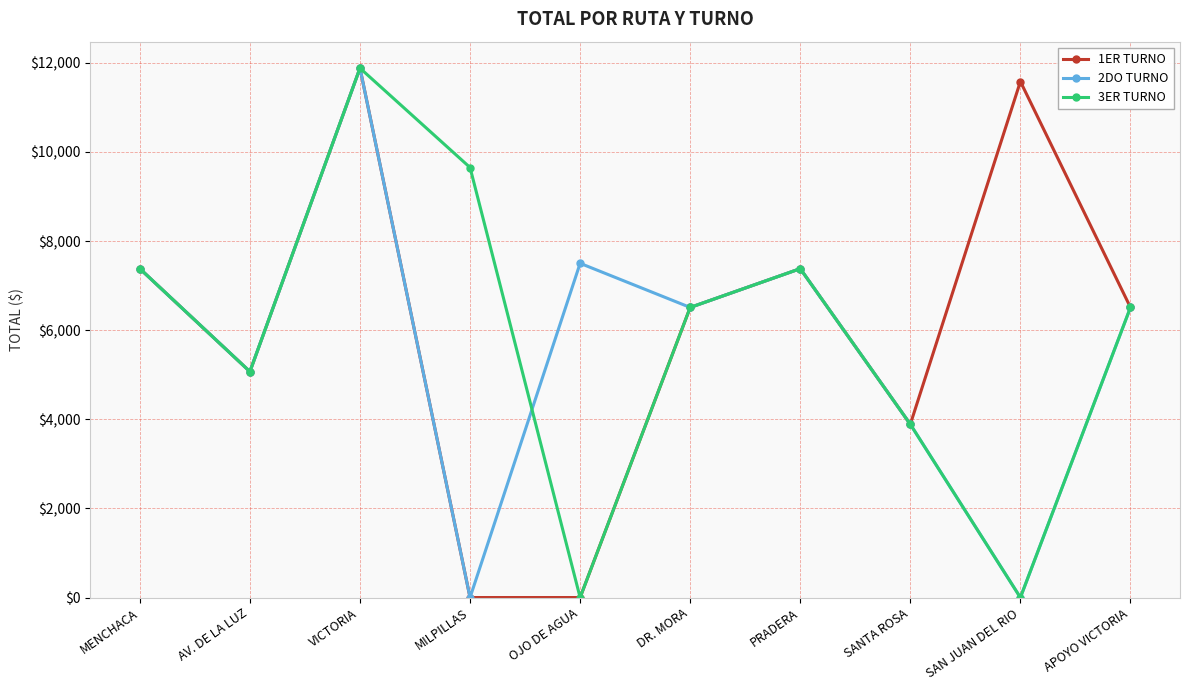

Does the chart display data point markers on the line(s)?

Yes